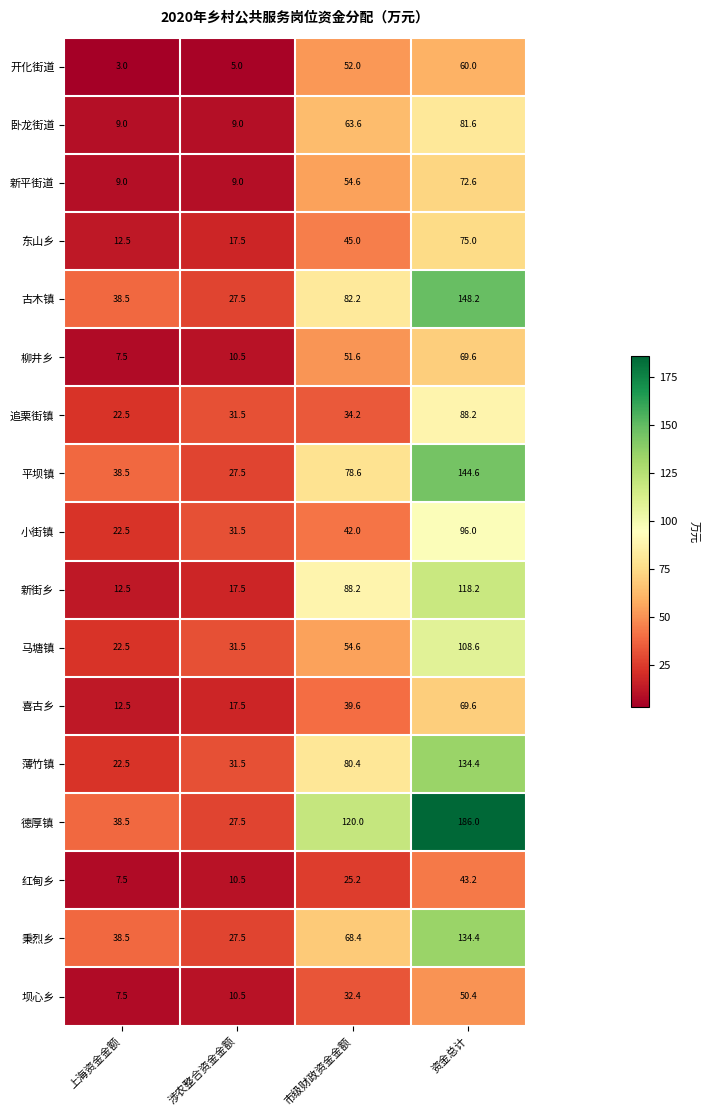

Rank the categories by 马塘镇 value from lowest to highest.

上海资金金额, 涉农整合资金金额, 市级财政资金金额, 资金总计